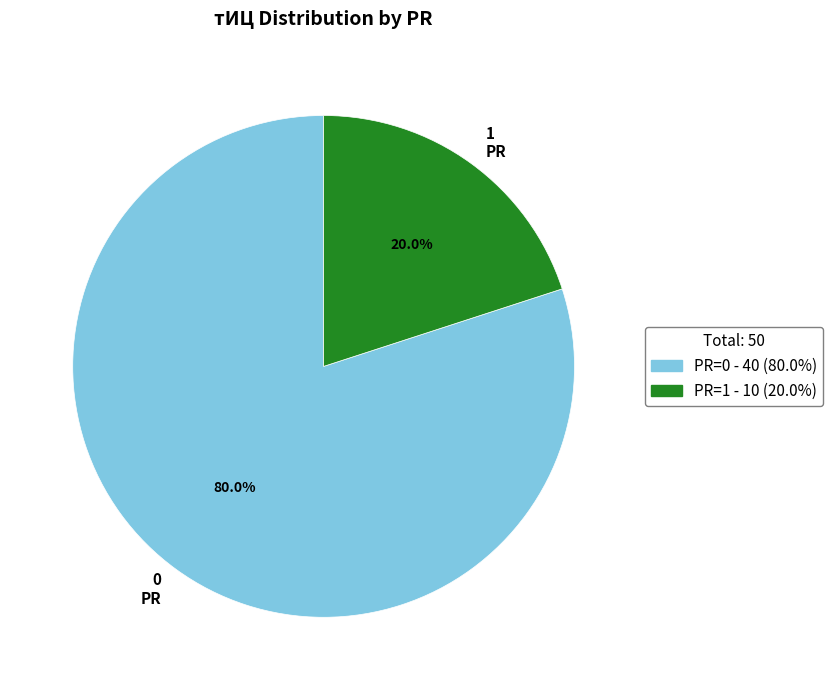

Is there any slice that represents more than half of the pie?

Yes